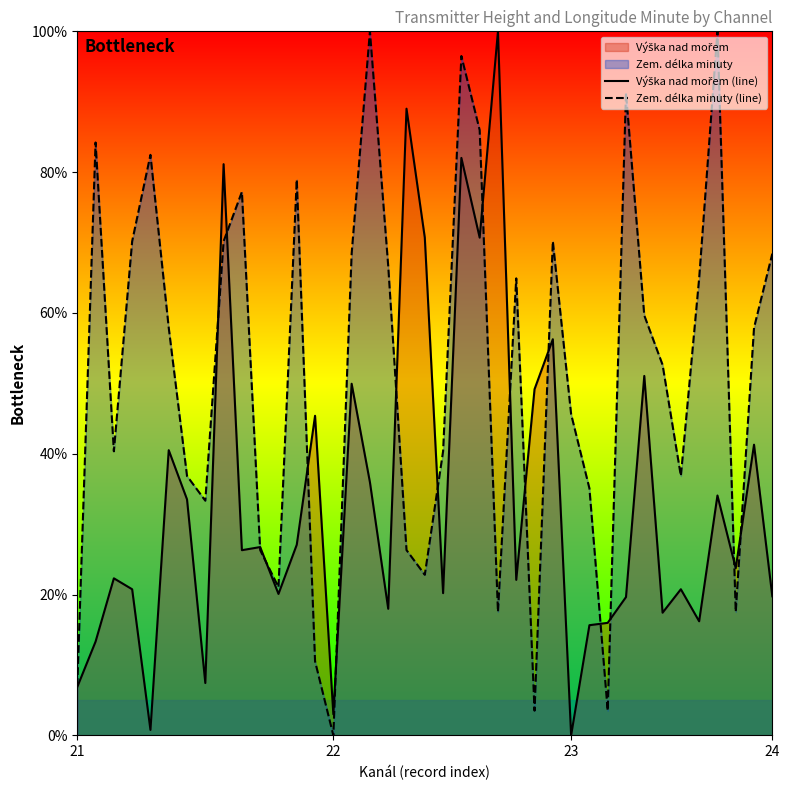

List the series in order of their overall mean, highest first.

Zem. délka minuty (line), Výška nad mořem (line)